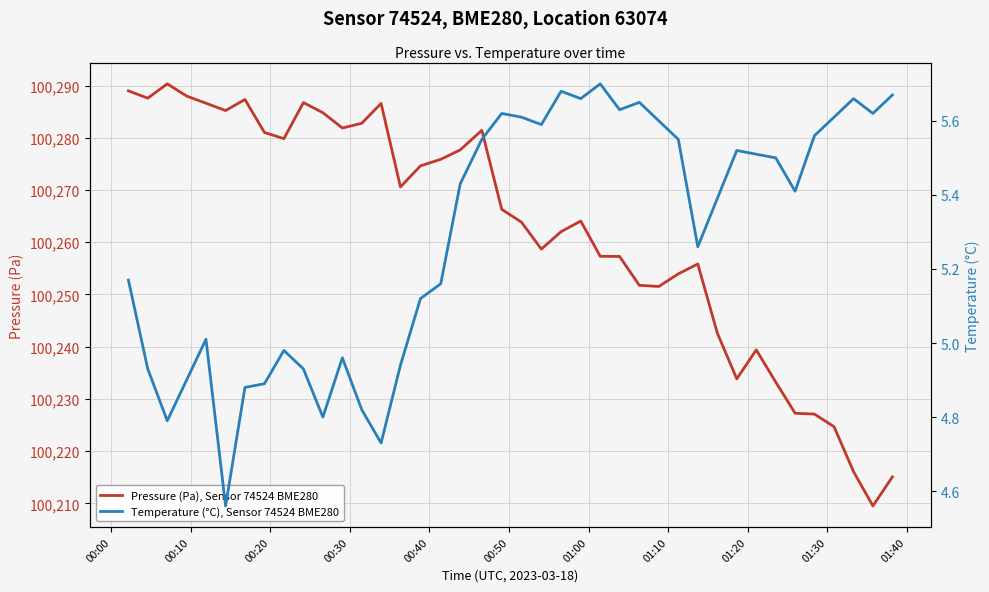

What is the lowest value of the Pressure (Pa), Sensor 74524 BME280 series?

100209.5